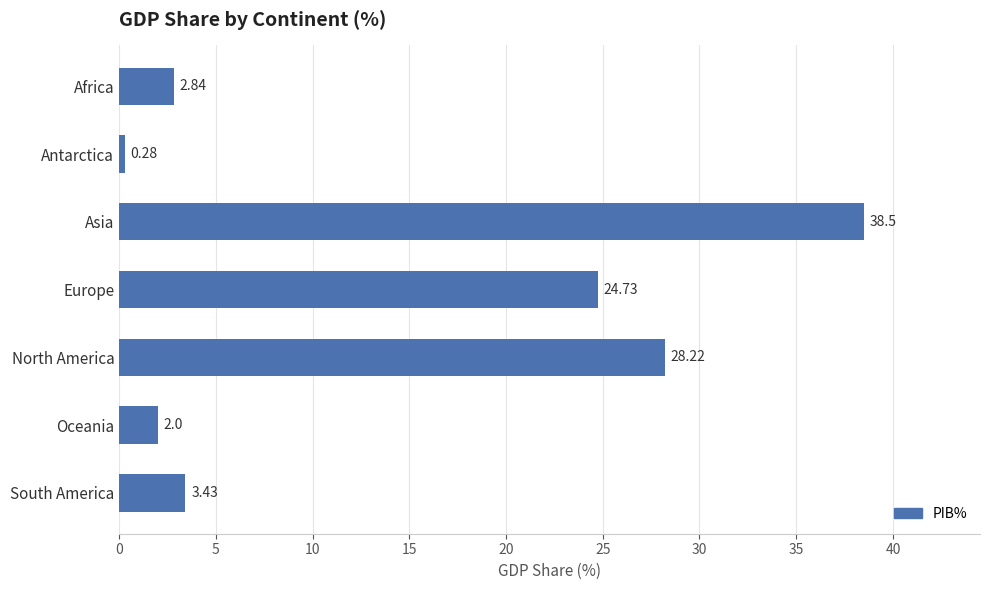

What is the change in value from Asia to South America?

-35.1